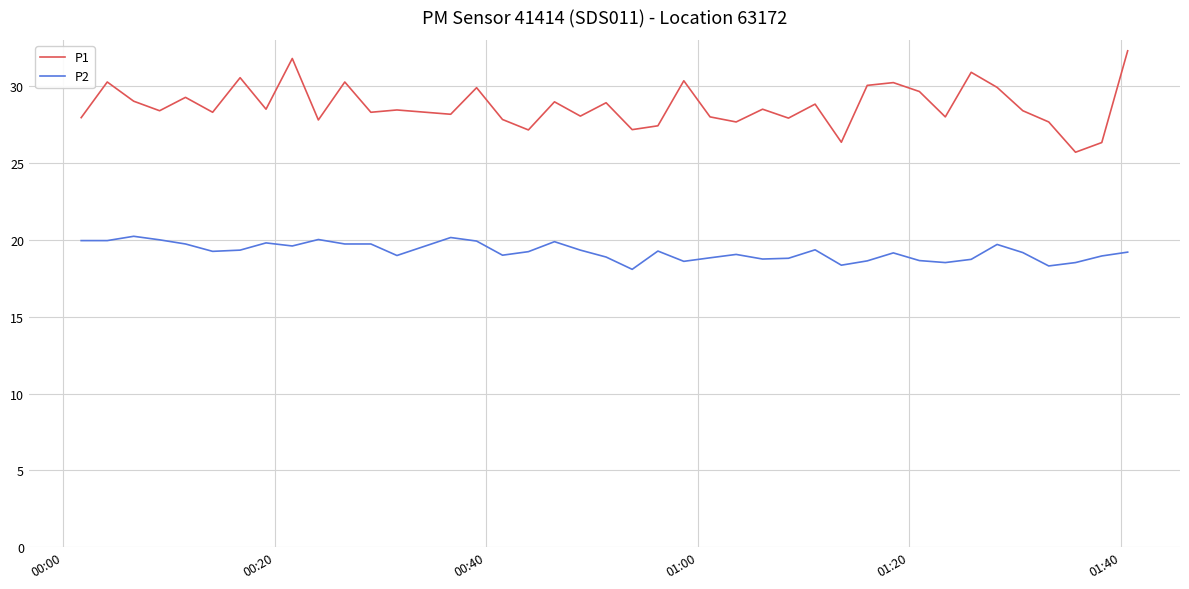

What is the smallest value displayed?

18.1